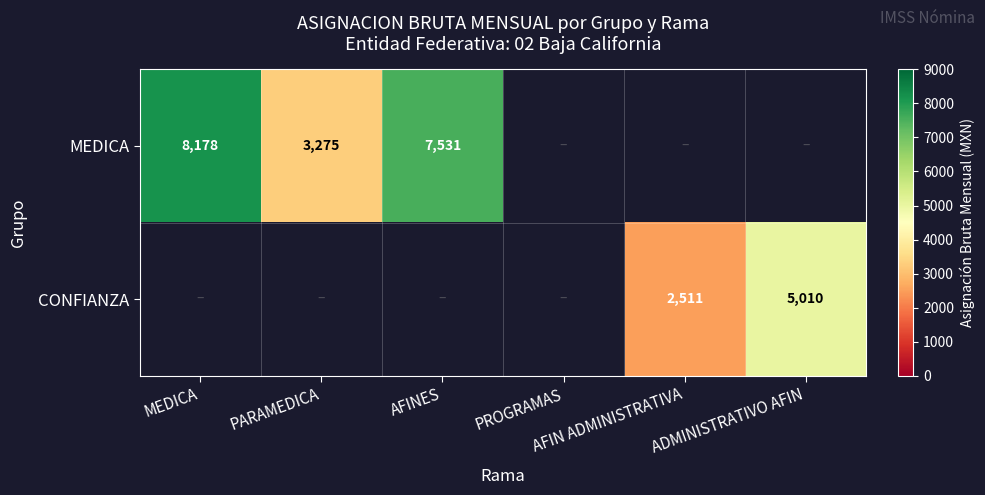

How many distinct data groups are displayed?

2